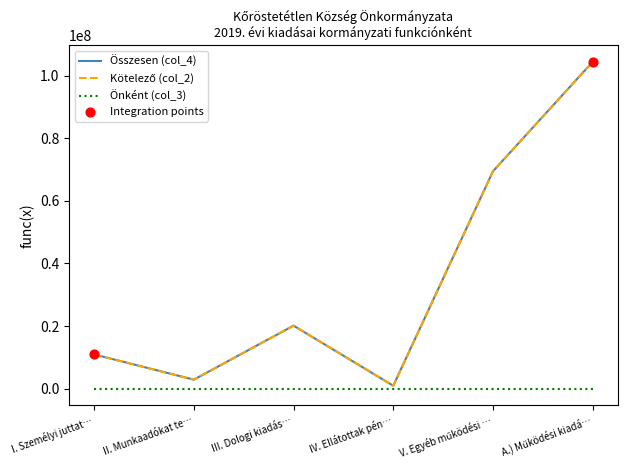

Is this an area chart (filled region under the line)?

No